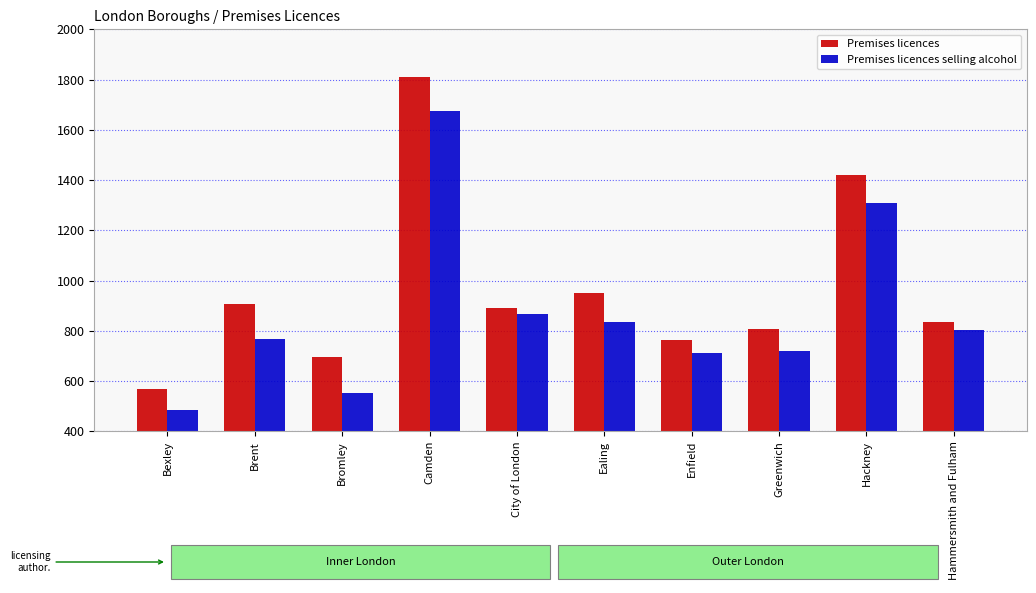

Which series has the largest total across all categories?

Premises licences